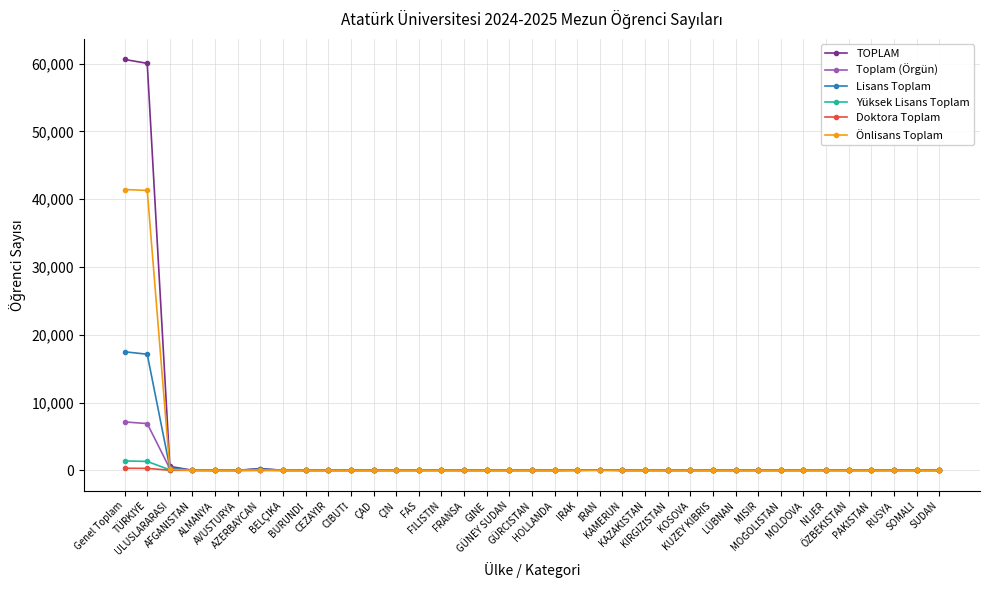

What is the sum of all Lisans Toplam values?

35263